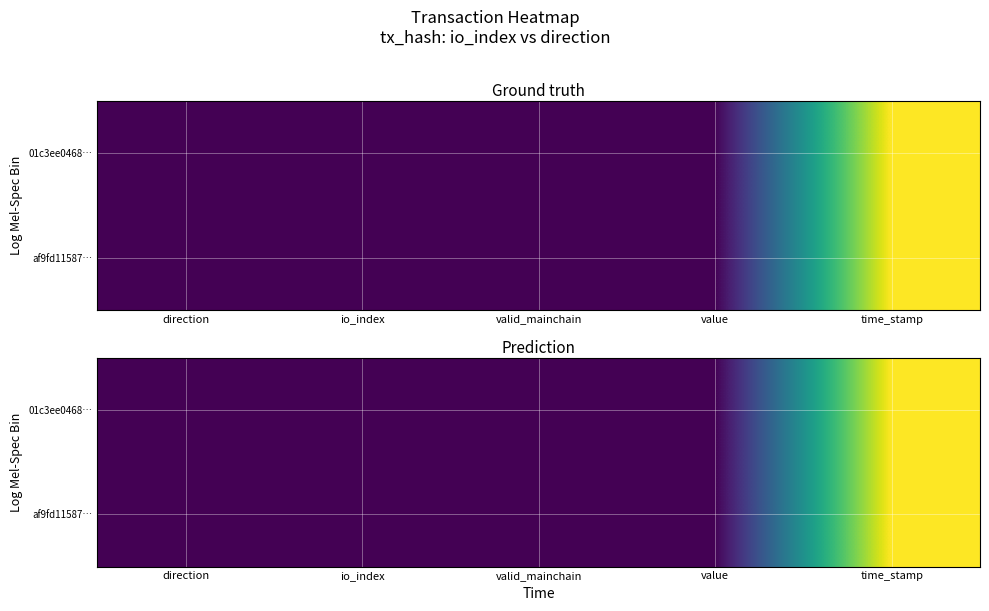

Rank the series by their maximum value, from lowest to highest.

01c3ee0468…, af9fd11587…